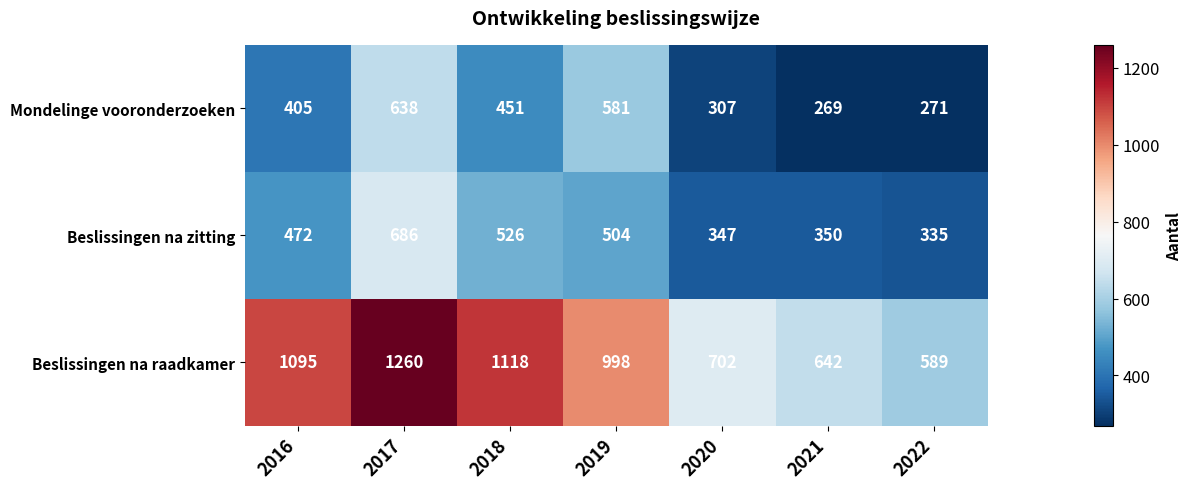

At which label does Mondelinge vooronderzoeken reach its peak?

2017